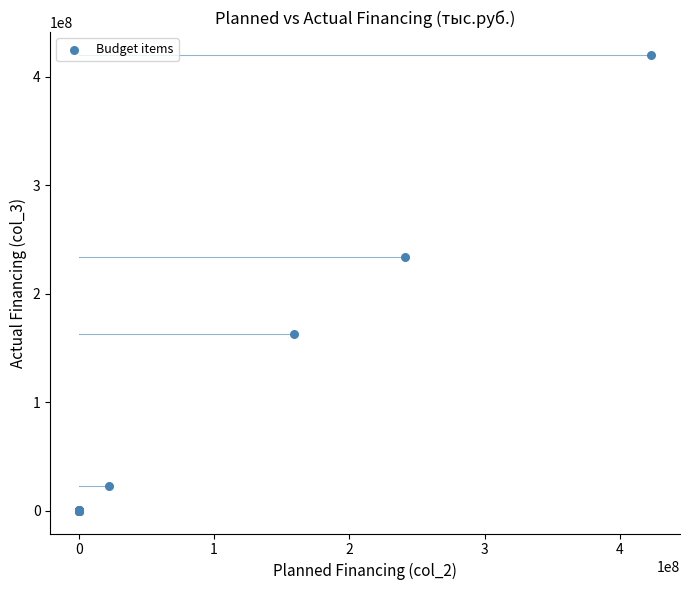

What Y value in the scatter plot is closest to 210079417?

233839634.7